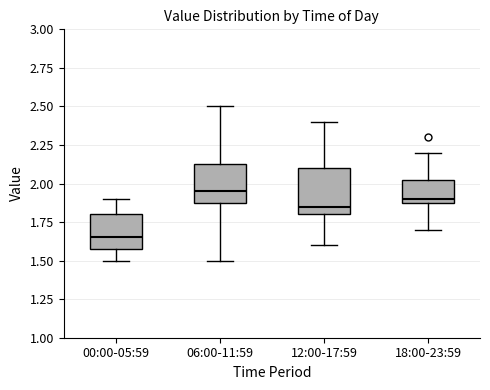

Reading left to right, read every box against the y-axis: the position of its median line, the range the box covers, and the ends of its whiskers. The values are not printed on the chart, so give them approximately, as read against the axis.

00:00-05:59: median 1.65, box 1.60 to 1.80, whiskers 1.50 to 1.90
06:00-11:59: median 1.95, box 1.90 to 2.15, whiskers 1.50 to 2.50
12:00-17:59: median 1.85, box 1.80 to 2.10, whiskers 1.60 to 2.40
18:00-23:59: median 1.90 (just above the box's lower edge), box 1.90 to 2.05, whiskers 1.70 to 2.20